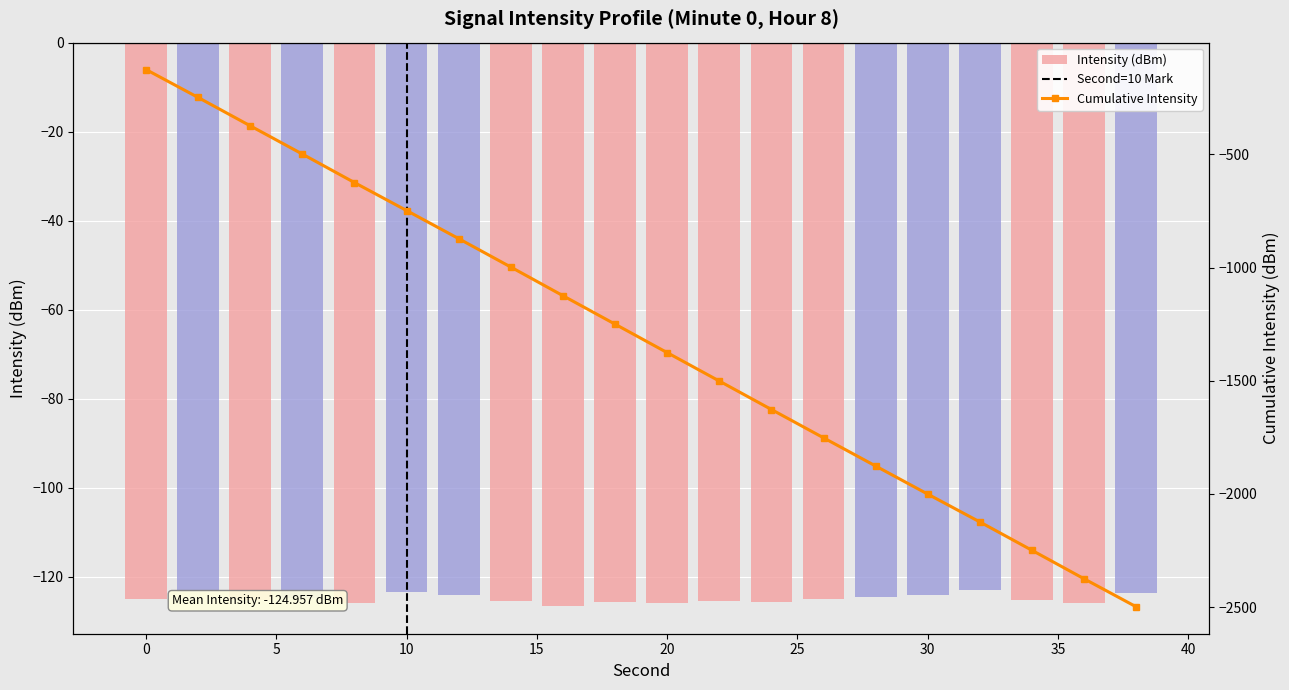

Which series has the largest total across all categories?

Intensity (dBm)